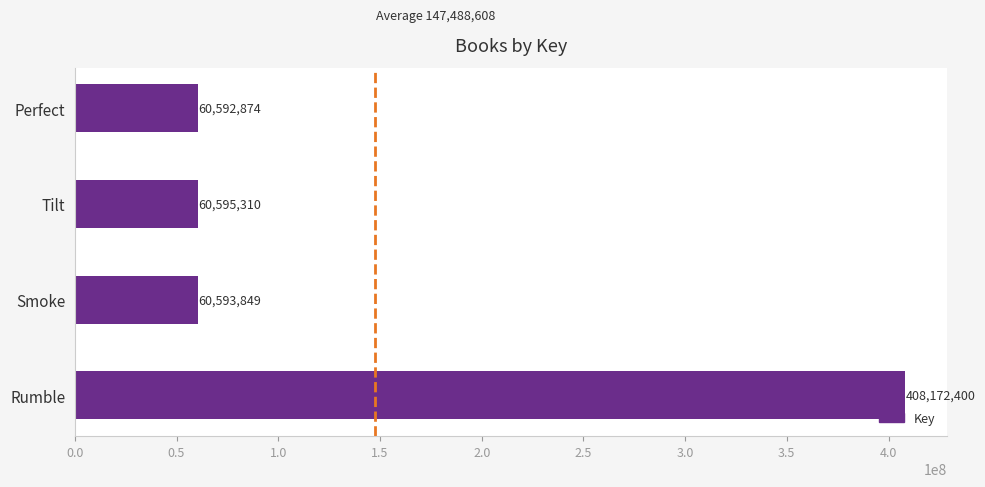

What is the change in value from Rumble to Tilt?

-347577090